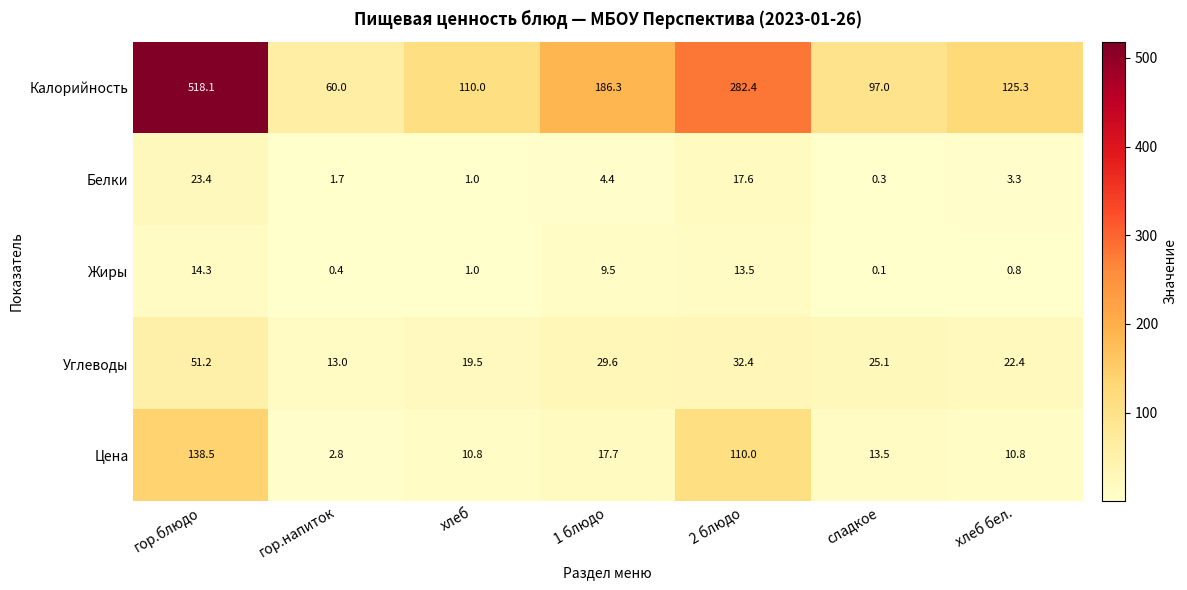

Which series has the largest range (max minus min)?

Калорийность